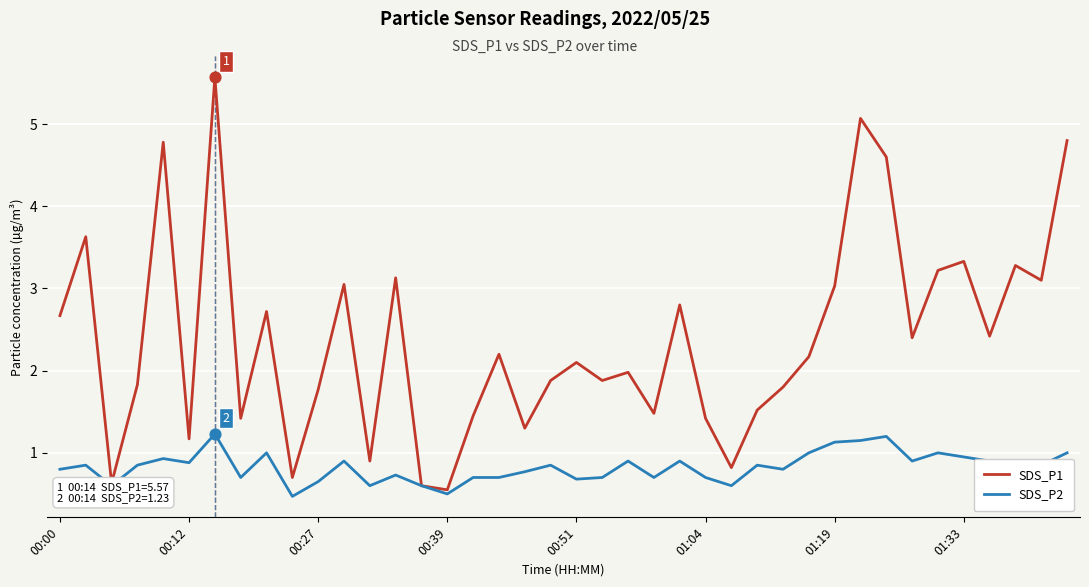

Which series has the largest total across all categories?

SDS_P1